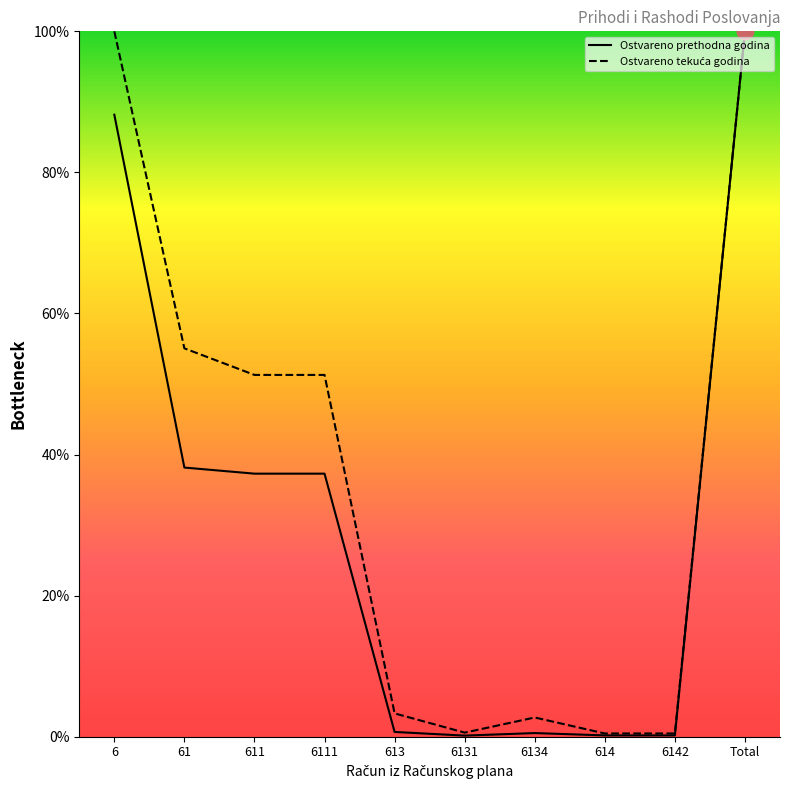

What is the smallest value displayed?

0.2